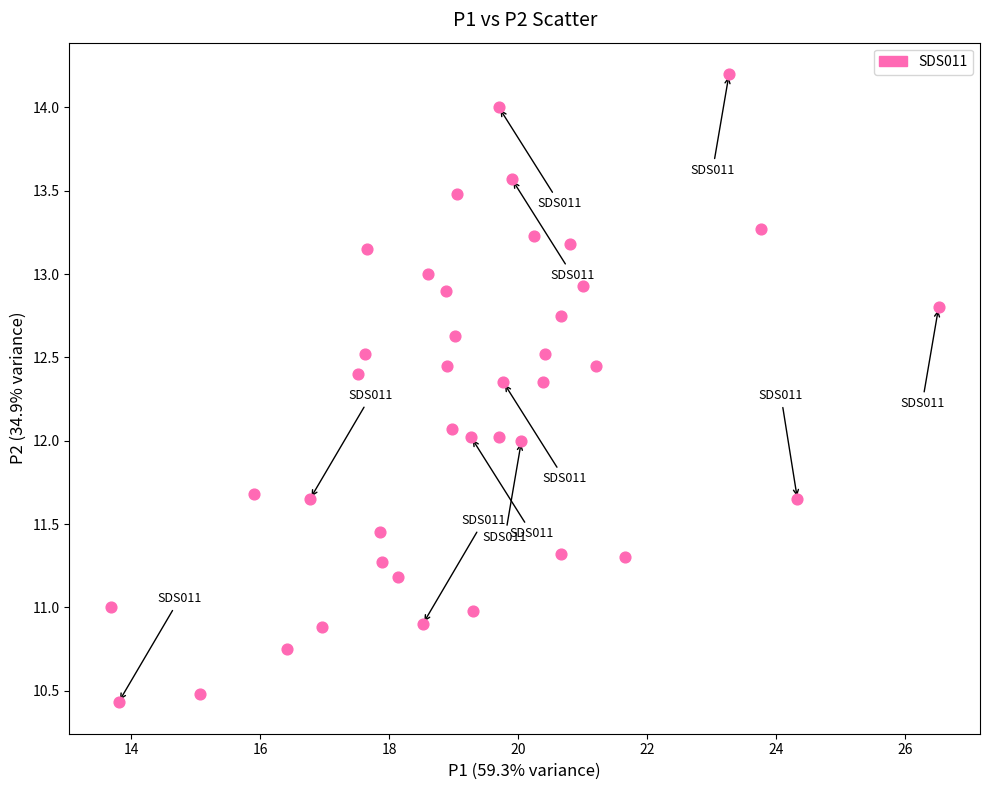

What is the range of Y values (max minus min)?

3.8